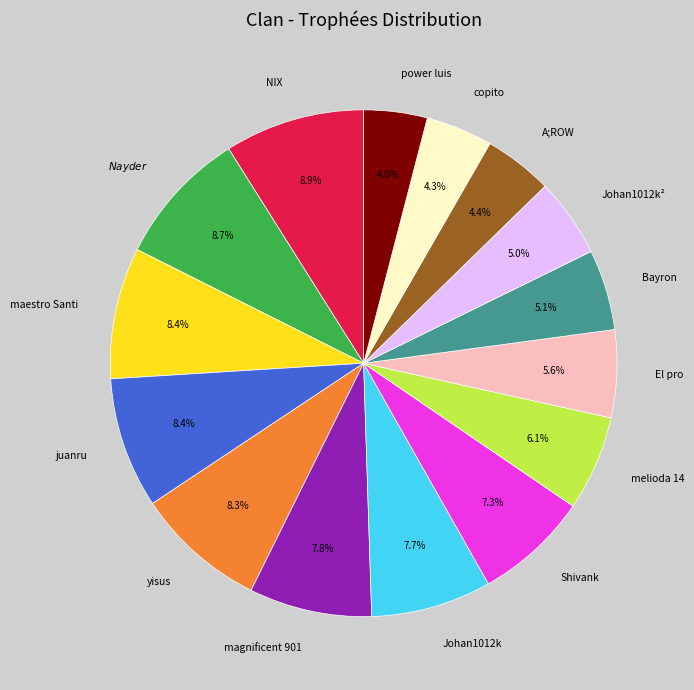

To the nearest percent, what is the average slice percentage?

7%